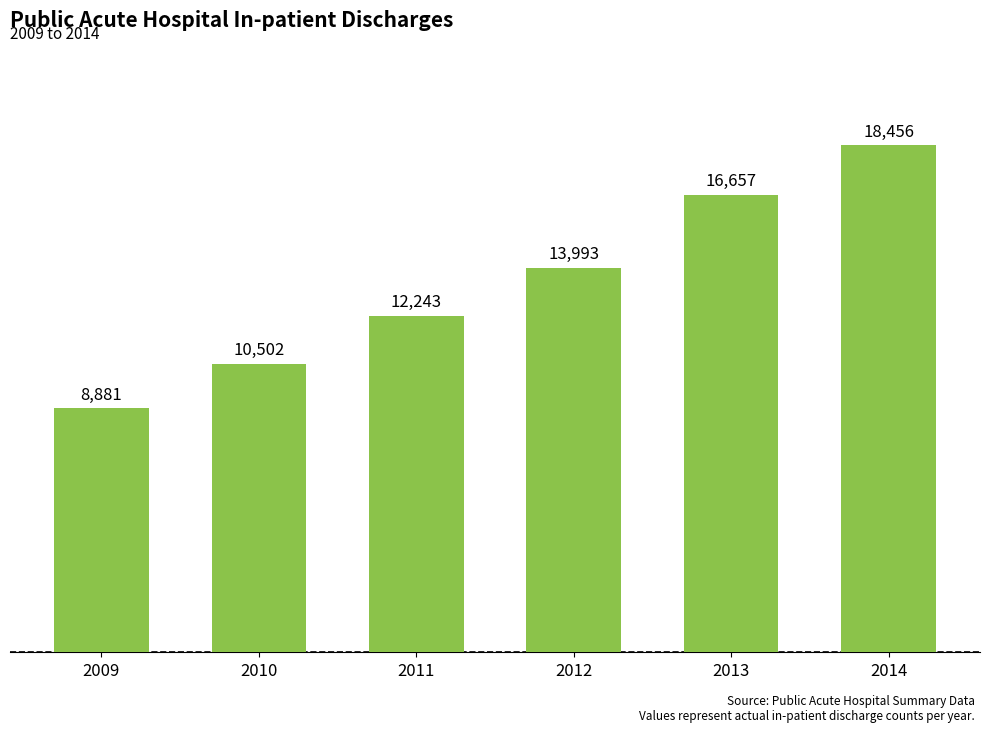

Rank the categories by value from lowest to highest.

2009, 2010, 2011, 2012, 2013, 2014